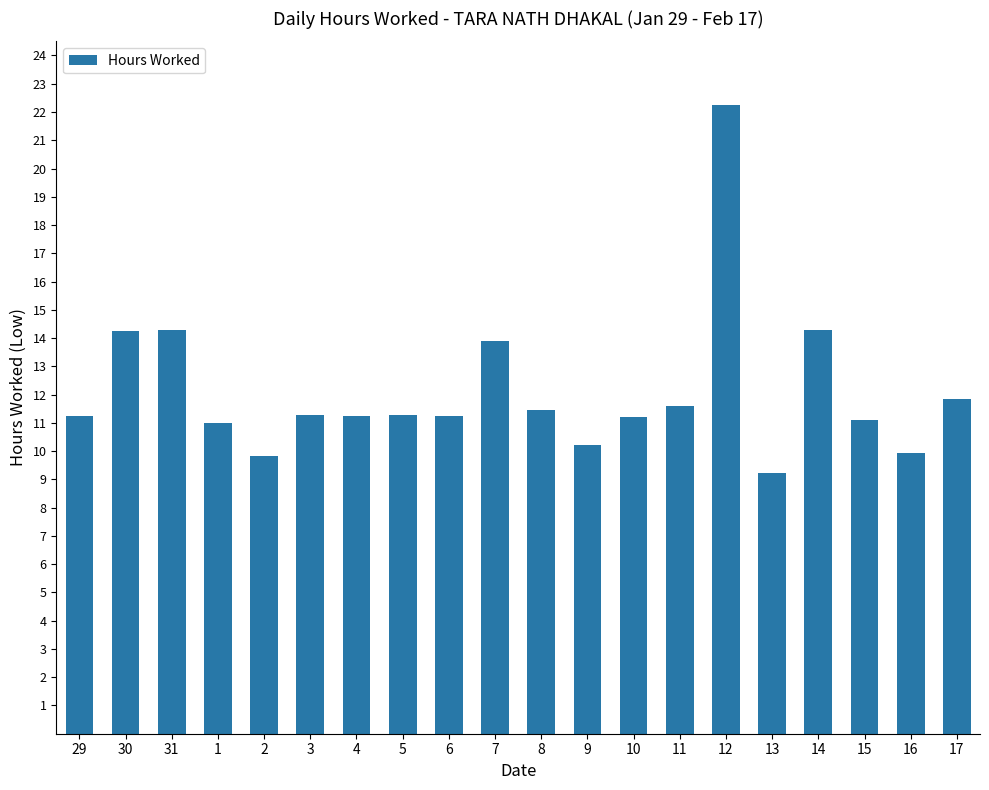

What is the greatest value displayed?

22.2